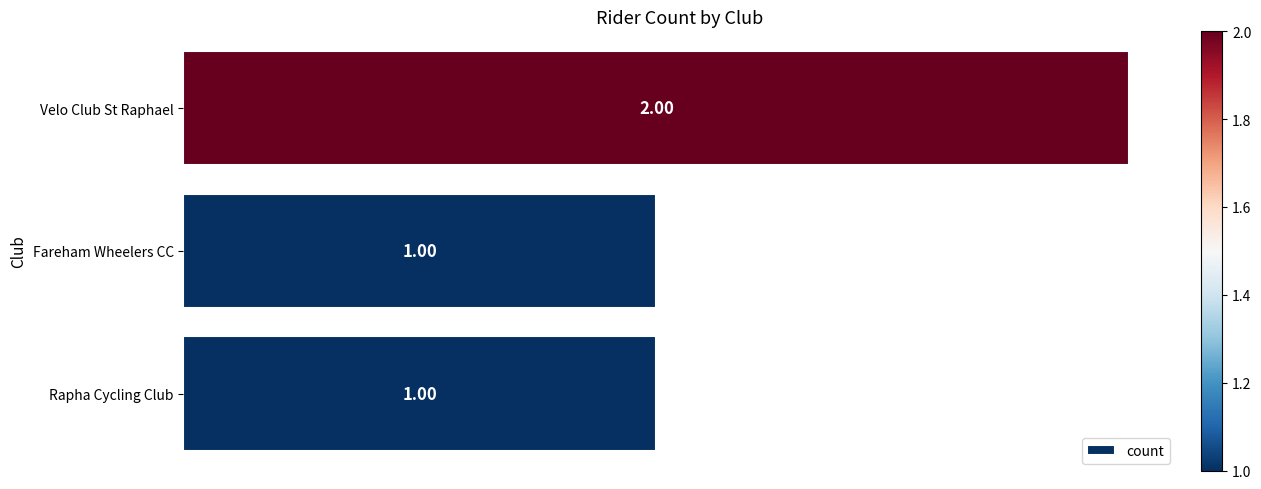

How many values exceed 1?

1